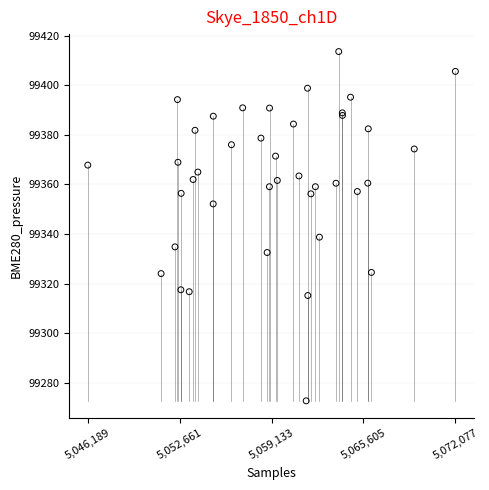

What Y value in the scatter plot is closest to 99343?

99338.7